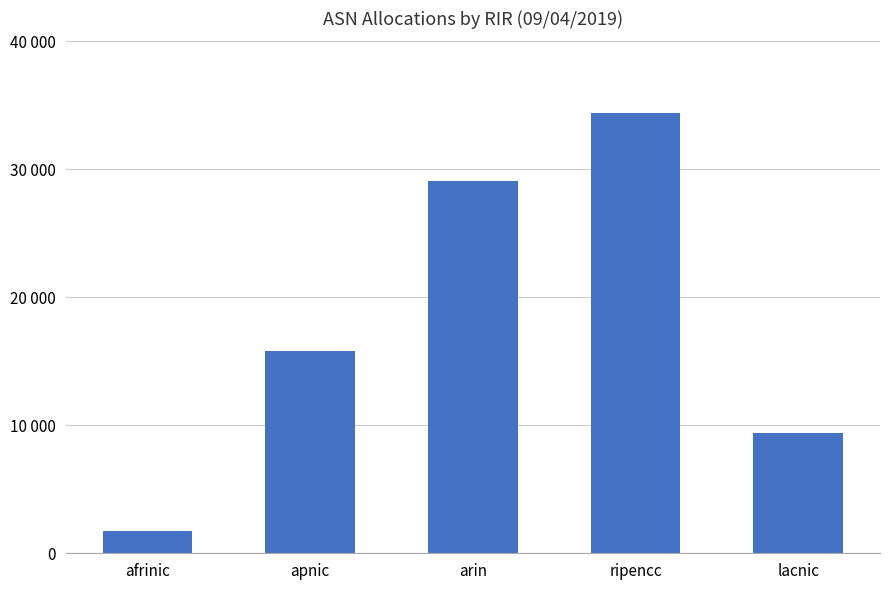

What is the ratio of the value at lacnic to the value at ripencc?

0.3